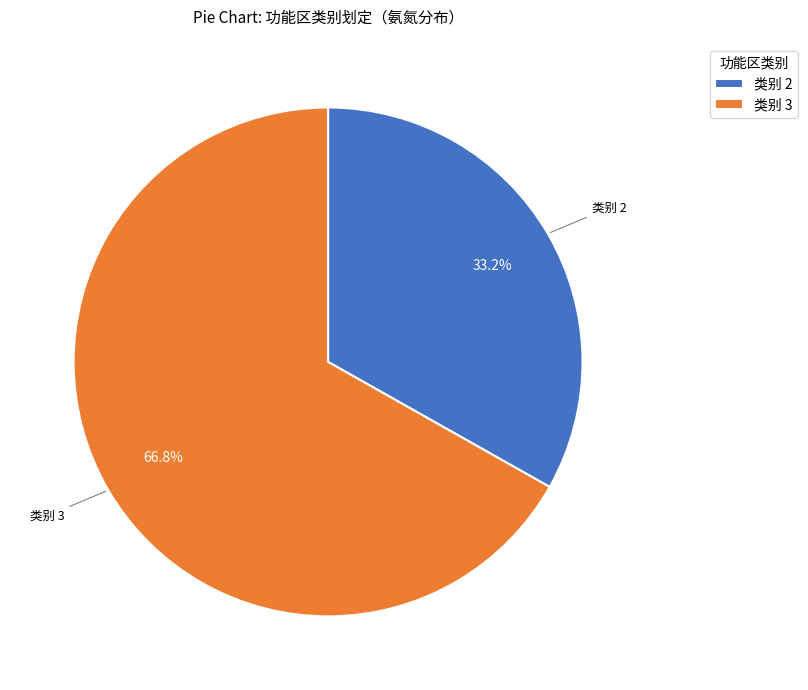

What portion of the pie excludes 类别 2?

66.8%